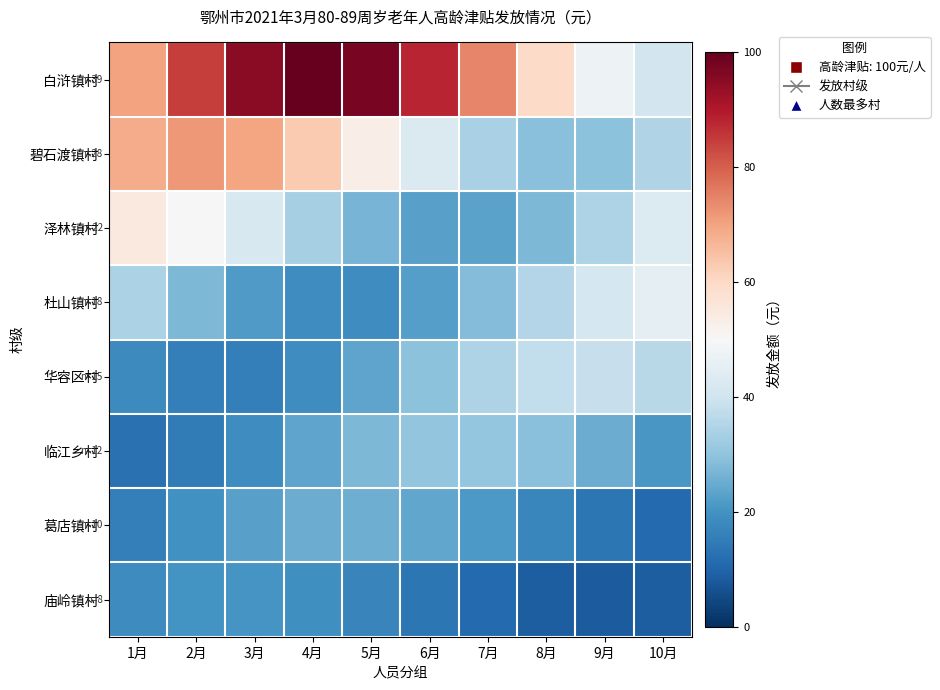

Reading right to left, what are all the values shown in this chart?

白浒镇村: 10月=40.7	9月=47.3	8月=59.5	7月=74.2	6月=88.0	5月=97.3	4月=99.9	3月=95.2	2月=84.4	1月=70.0
碧石渡镇村: 10月=35.1	9月=29.6	8月=29.2	7月=34.0	6月=42.7	5月=53.3	4月=63.1	3月=69.8	2月=71.7	1月=68.4
泽林镇村: 10月=43.1	9月=34.8	8月=27.5	7月=23.3	6月=22.9	5月=26.7	4月=33.6	3月=41.9	2月=49.6	1月=54.9
杜山镇村: 10月=45.3	9月=41.4	8月=35.3	7月=28.4	6月=22.5	5月=19.0	4月=18.8	3月=21.8	2月=27.5	1月=34.3
华容区村: 10月=36.1	9月=38.3	8月=37.7	7月=34.5	6月=29.4	5月=23.7	4月=18.8	3月=15.9	2月=15.6	1月=18.2
临江乡村: 10月=20.8	9月=25.3	8月=28.9	7月=30.7	6月=30.2	5月=27.6	4月=23.5	3月=19.0	2月=15.0	1月=12.7
葛店镇村: 10月=11.2	9月=13.8	8月=17.4	7月=21.1	6月=24.1	5月=25.6	4月=25.2	3月=23.0	2月=19.6	1月=15.8
庙岭镇村: 10月=9.0	9月=8.2	8月=8.9	7月=11.0	6月=13.9	5月=16.9	4月=19.3	3月=20.4	2月=20.1	1月=18.4